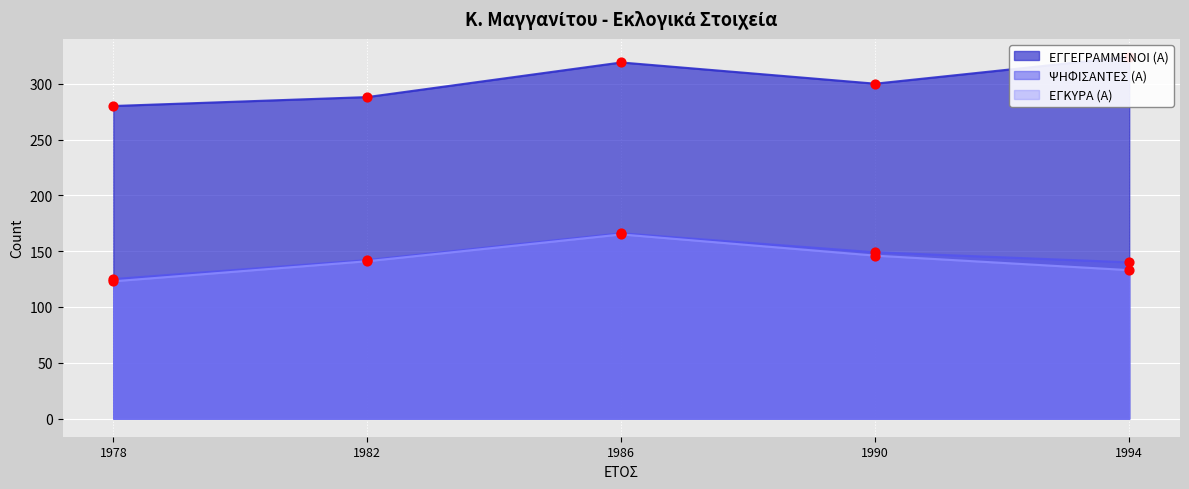

Which series has the widest spread of Y values?

ΕΓΓΕΓΡΑΜΜΕΝΟΙ (Α)